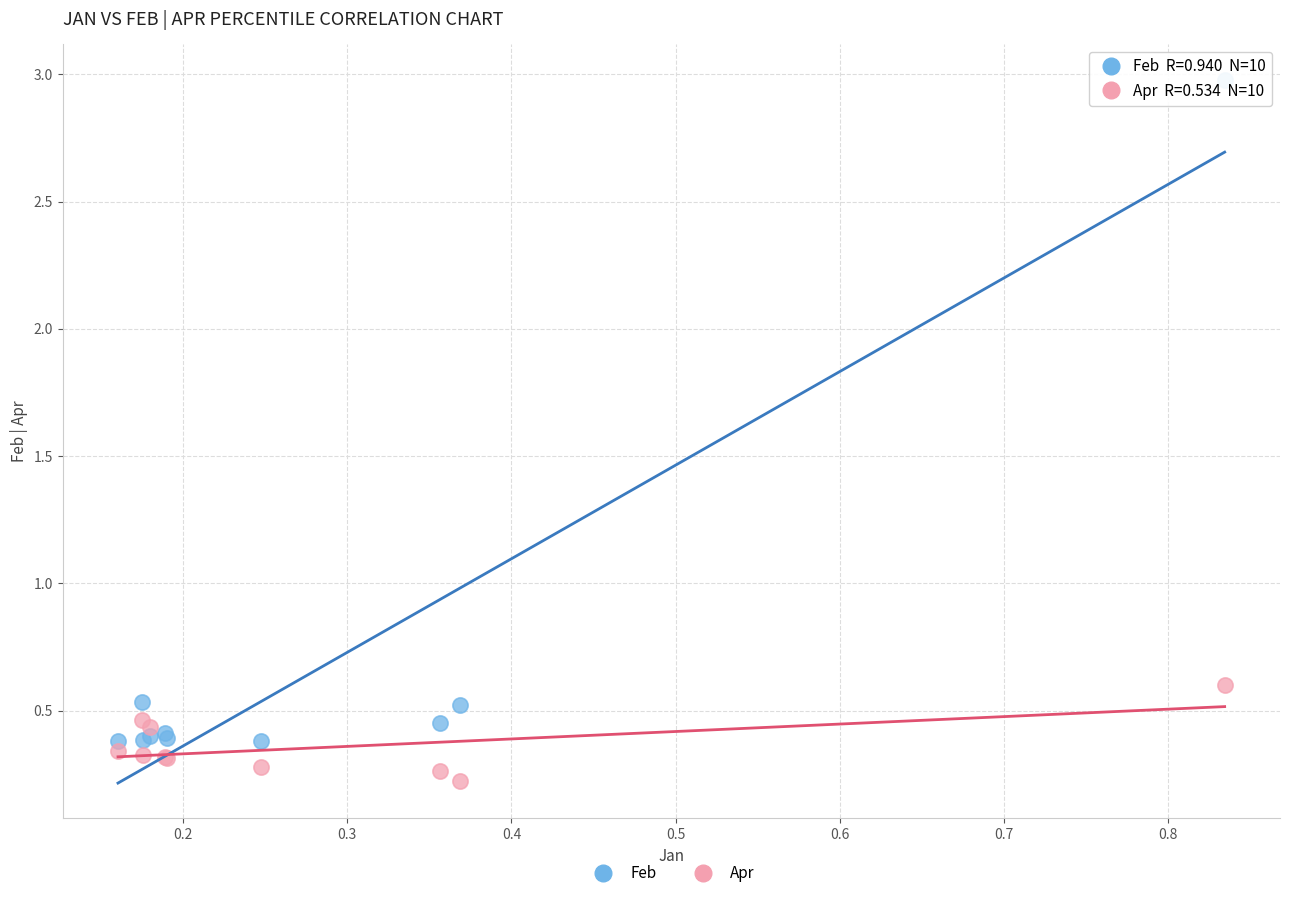

Which series has the largest Y range (max minus min)?

Feb